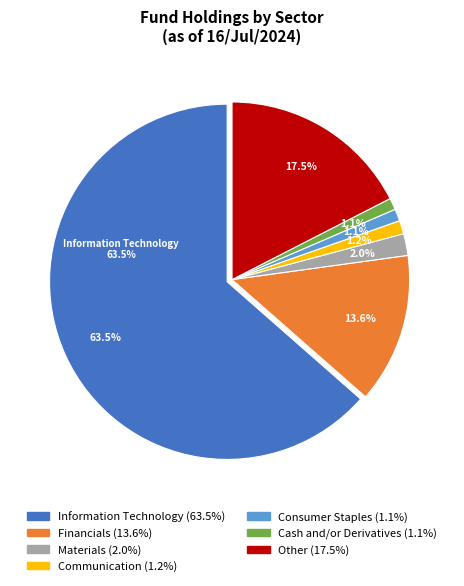

How many slices are in this pie chart?

7